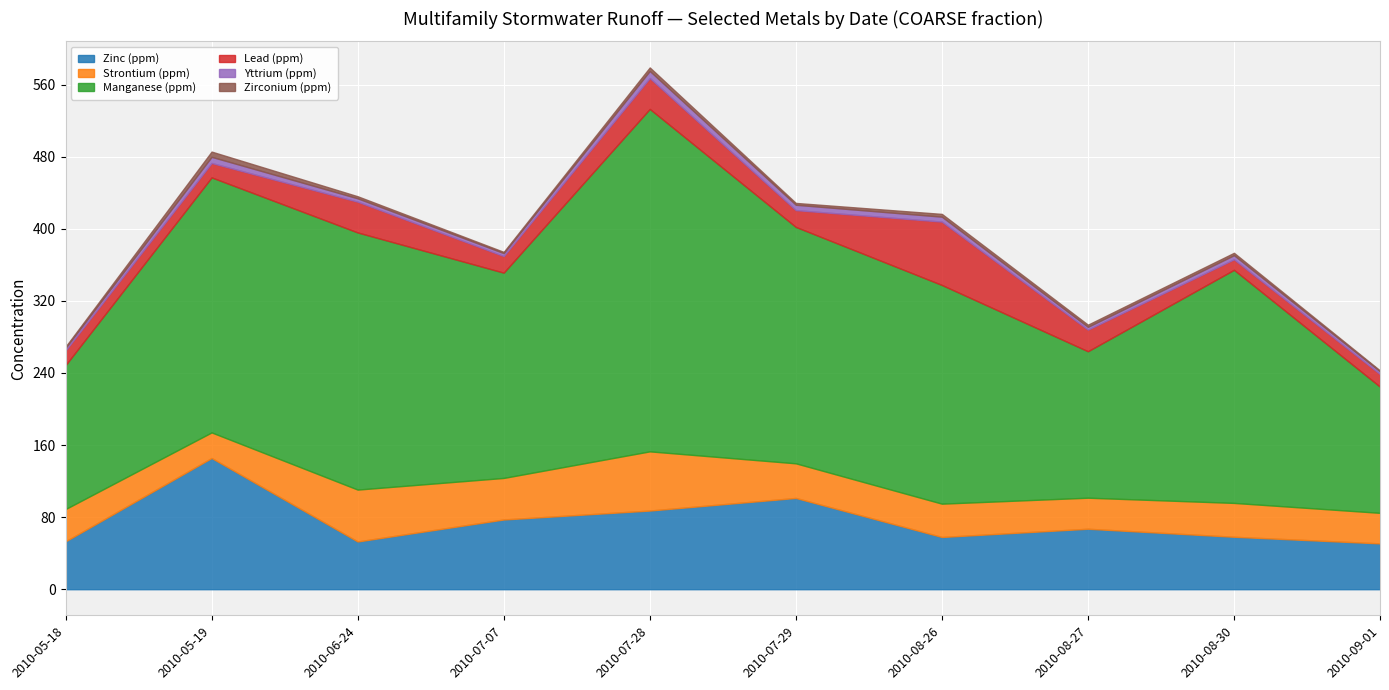

At which category does Zinc (ppm) reach its first local valley?

2010-06-24